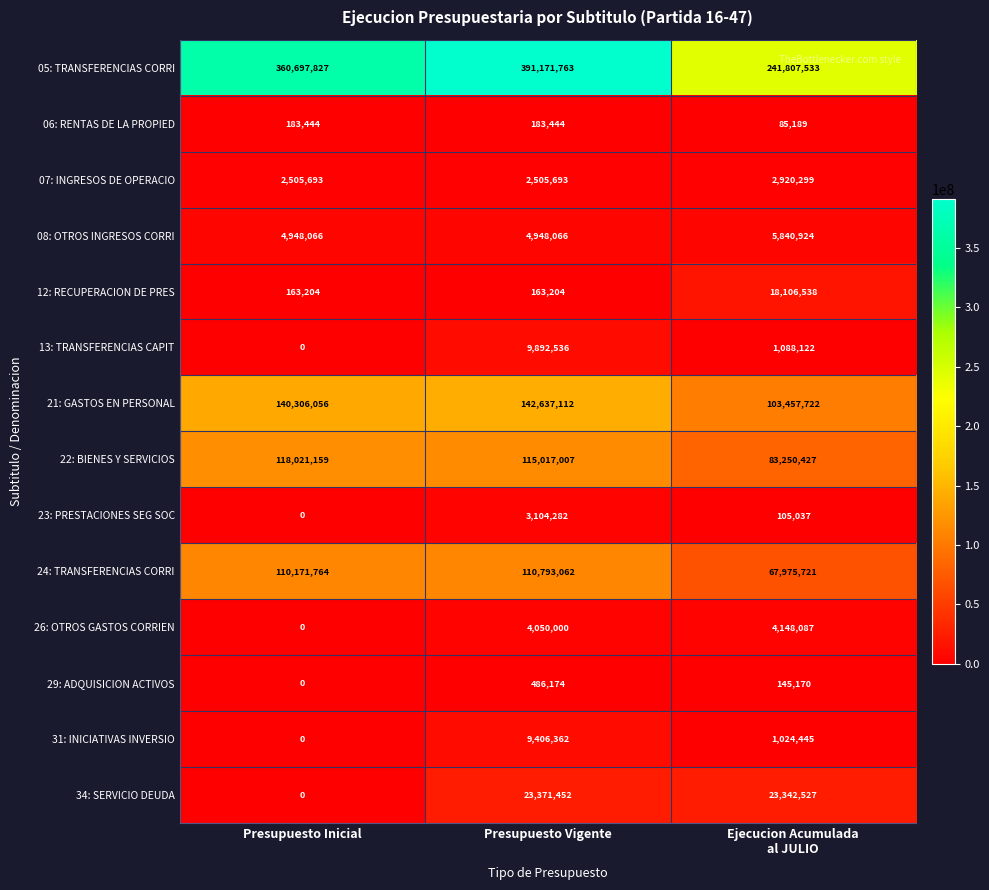

The 07: INGRESOS DE OPERACIO series shows 2505693 at Presupuesto Inicial. True or false?

True